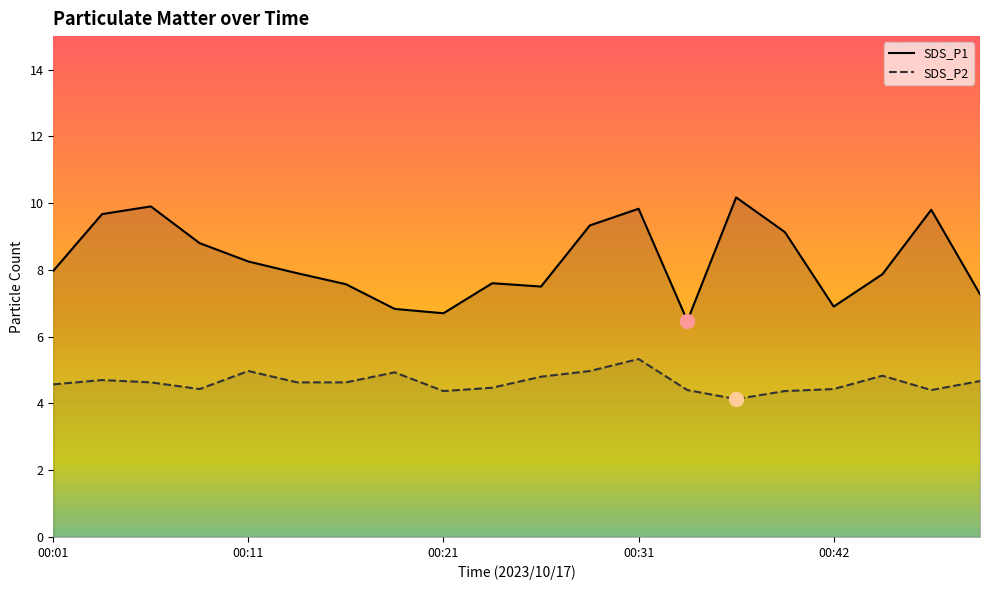

Reading left to right, transcribe all the data shown in this chart.

SDS_P1: 8.0	9.7	9.9	8.8	8.2	7.9	7.6	6.8	6.7	7.6	7.5	9.3	9.8	6.5	10.2	9.1	6.9	7.9	9.8	7.3
SDS_P2: 4.6	4.7	4.6	4.4	5.0	4.6	4.6	4.9	4.4	4.5	4.8	5.0	5.3	4.4	4.1	4.4	4.4	4.8	4.4	4.7